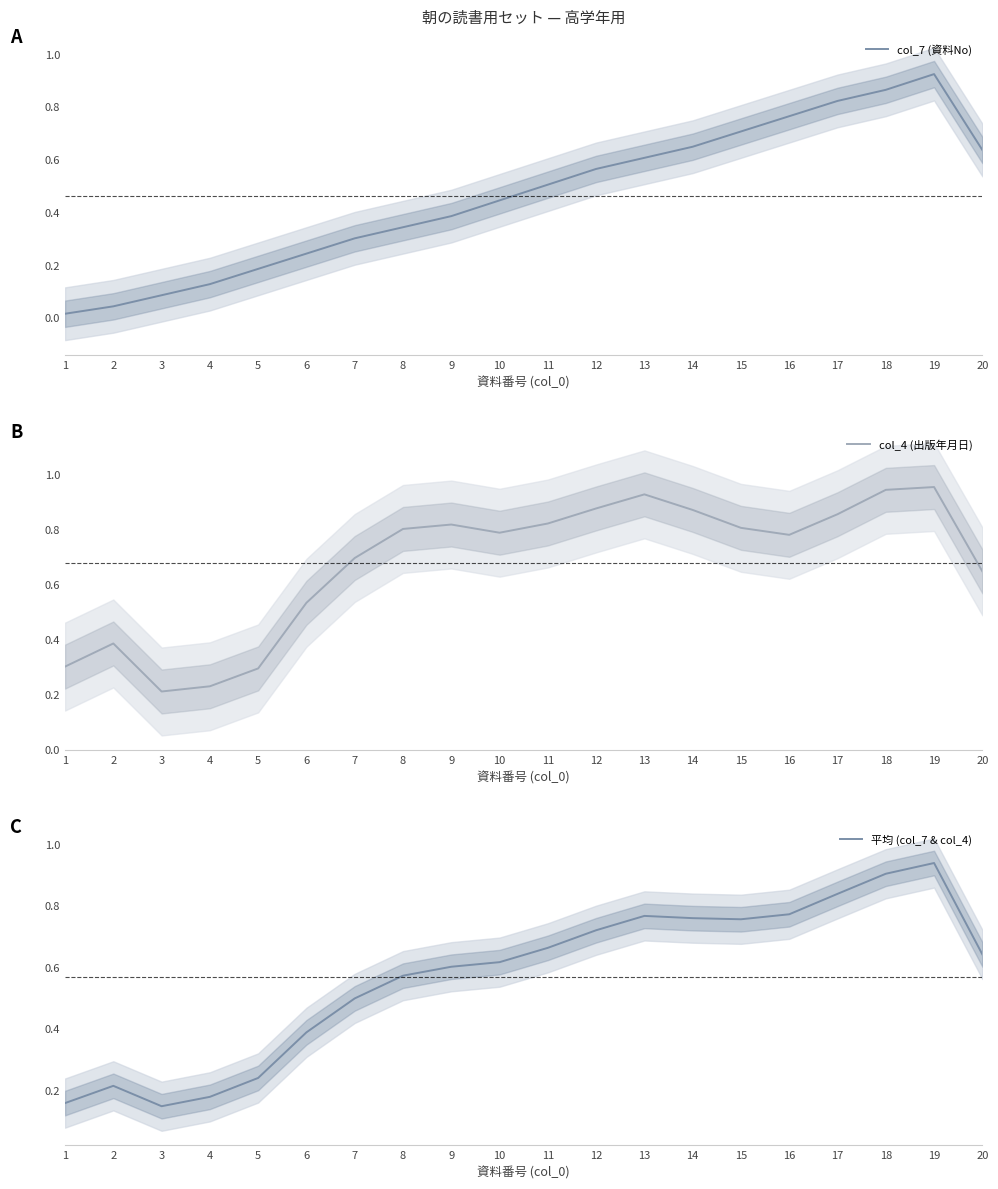

Does the chart have visible grid lines?

No